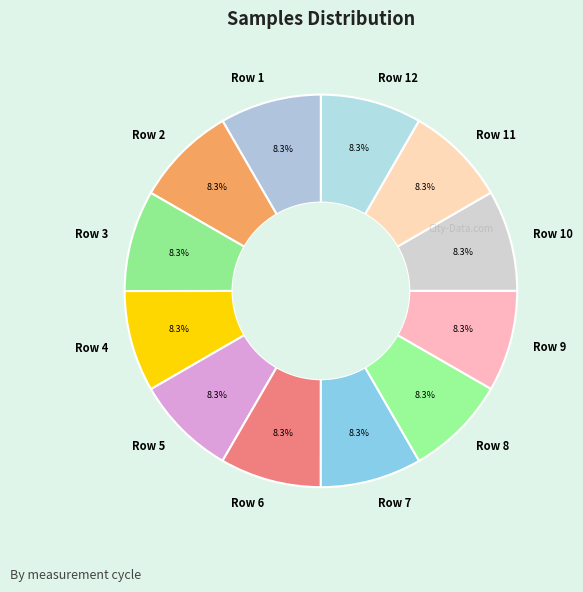

Do Row 2 and Row 5 together represent more than half of the pie?

No